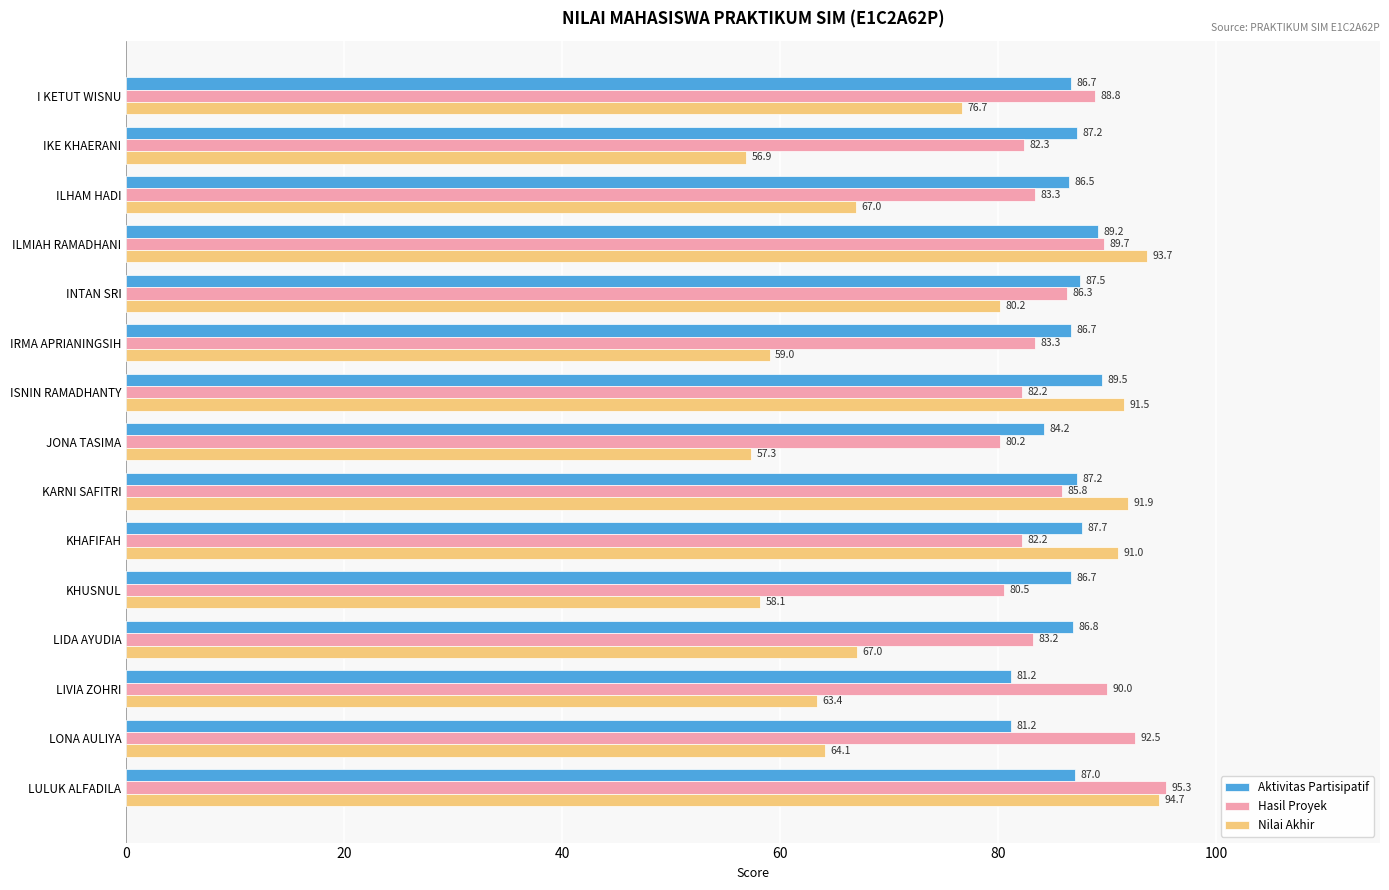

Is it true that Hasil Proyek equals 49.2 at KHUSNUL?

False